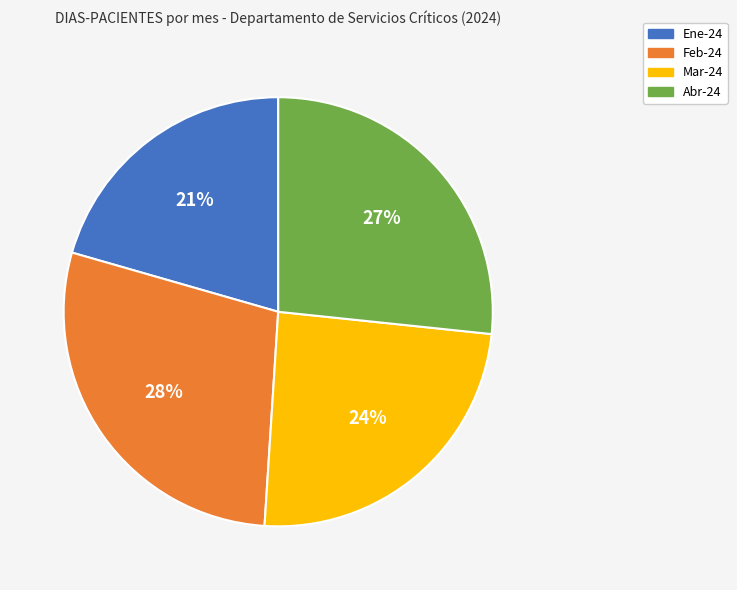

Is it true that Ene-24 is 27% of the pie?

False